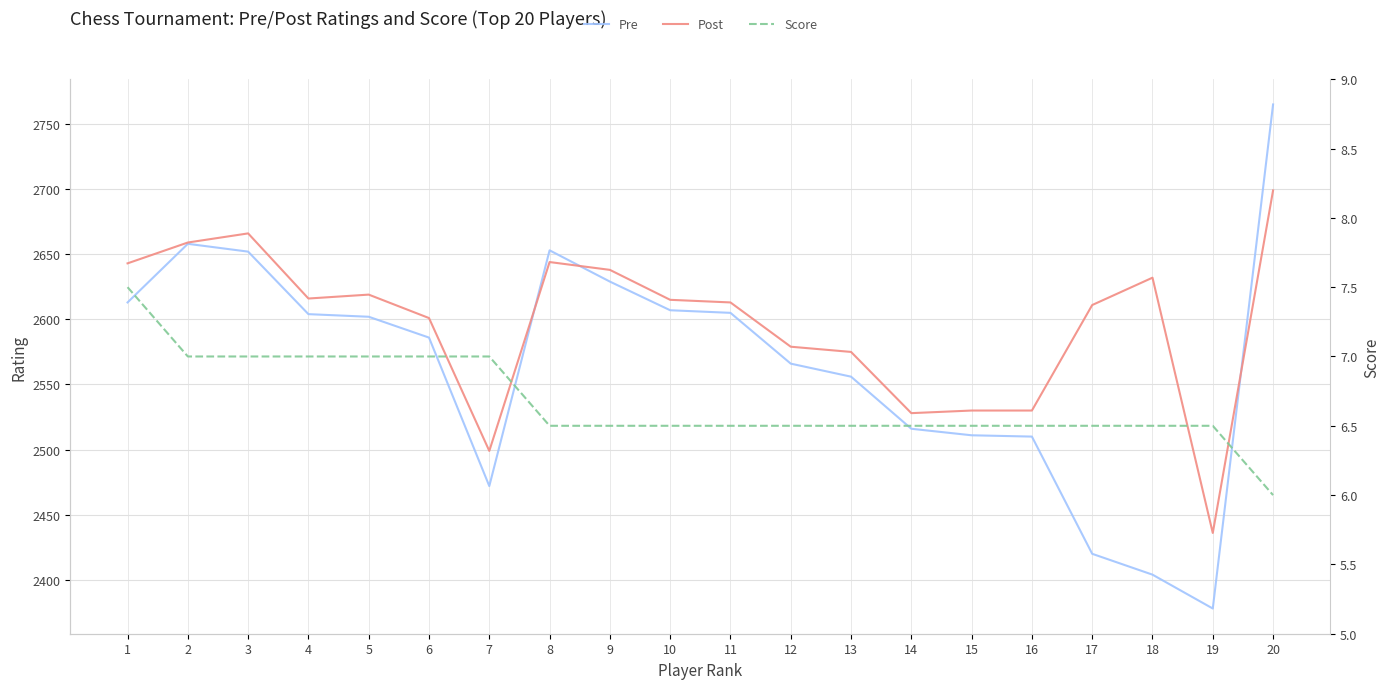

Which category has the highest value across all series?

20